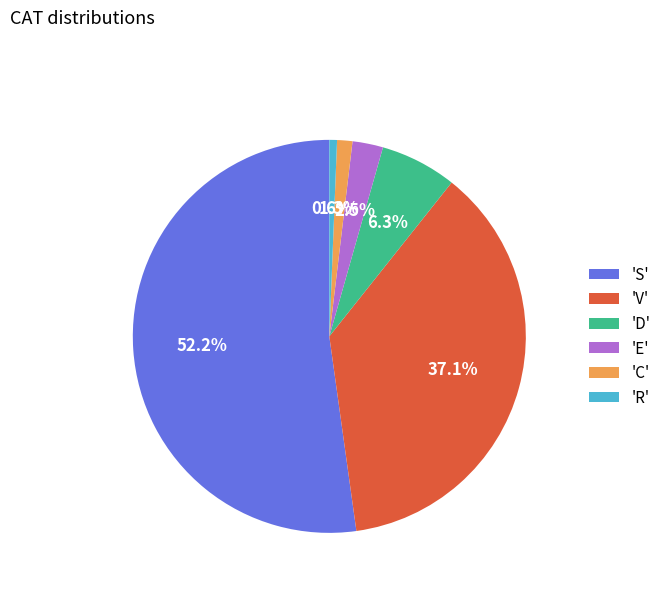

Rank the categories by value from lowest to highest.

'R', 'C', 'E', 'D', 'V', 'S'